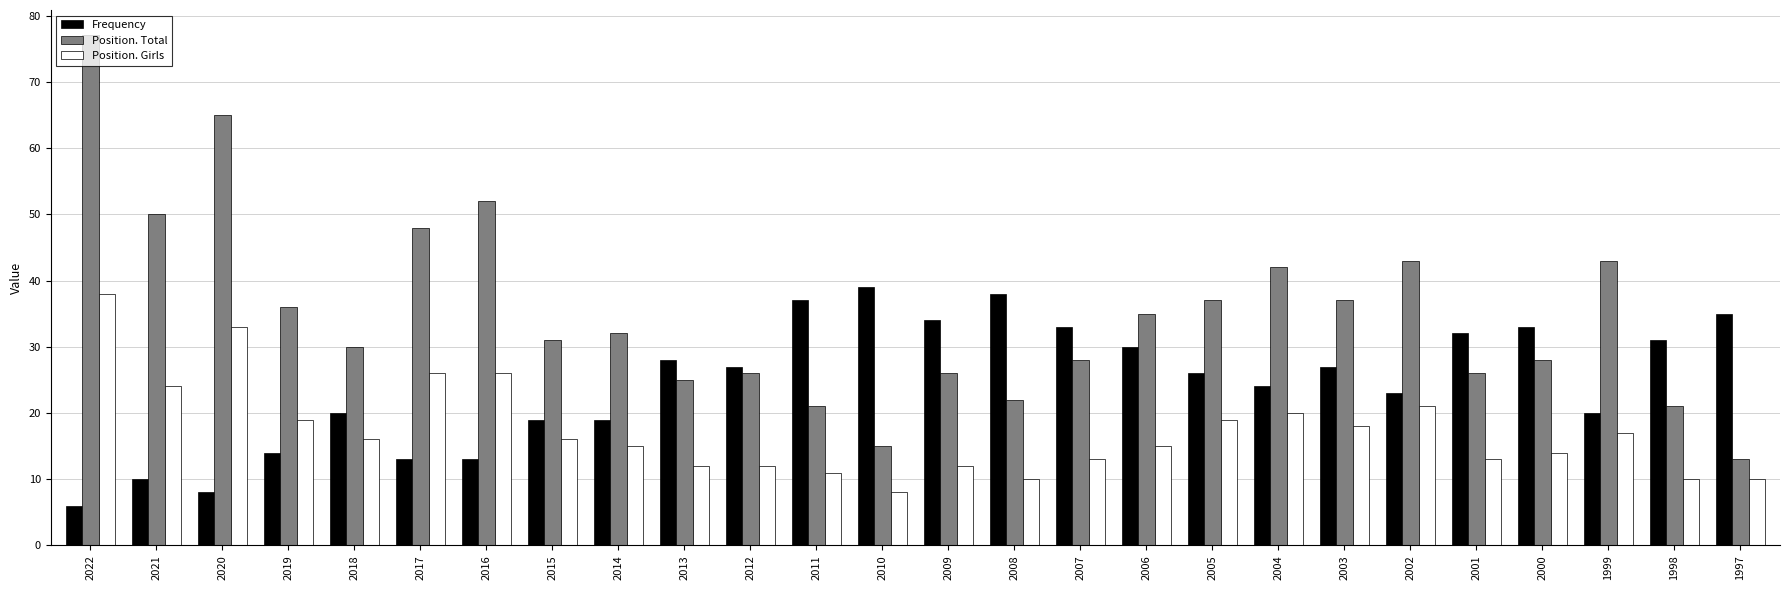

At 2003, list the series in order from smallest to largest.

Position. Girls, Frequency, Position. Total